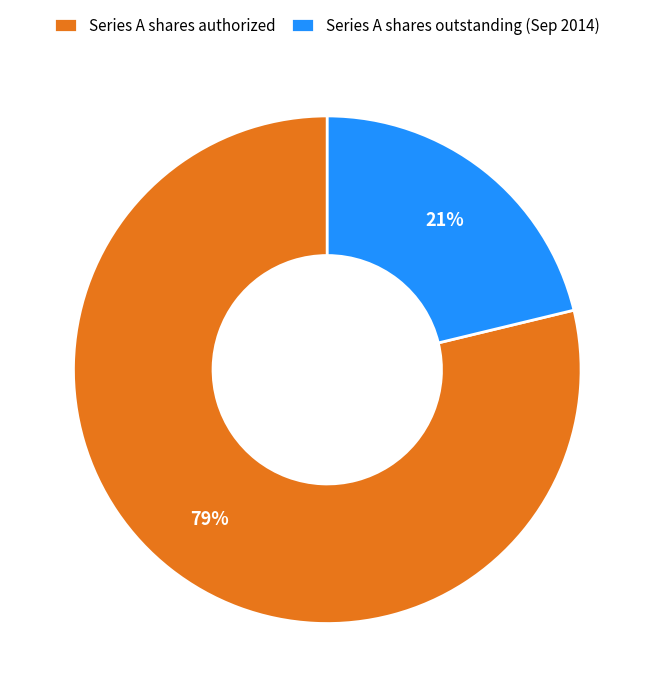

To the nearest percent, what percentage of the pie is Series A shares outstanding (Sep 2014)?

21%